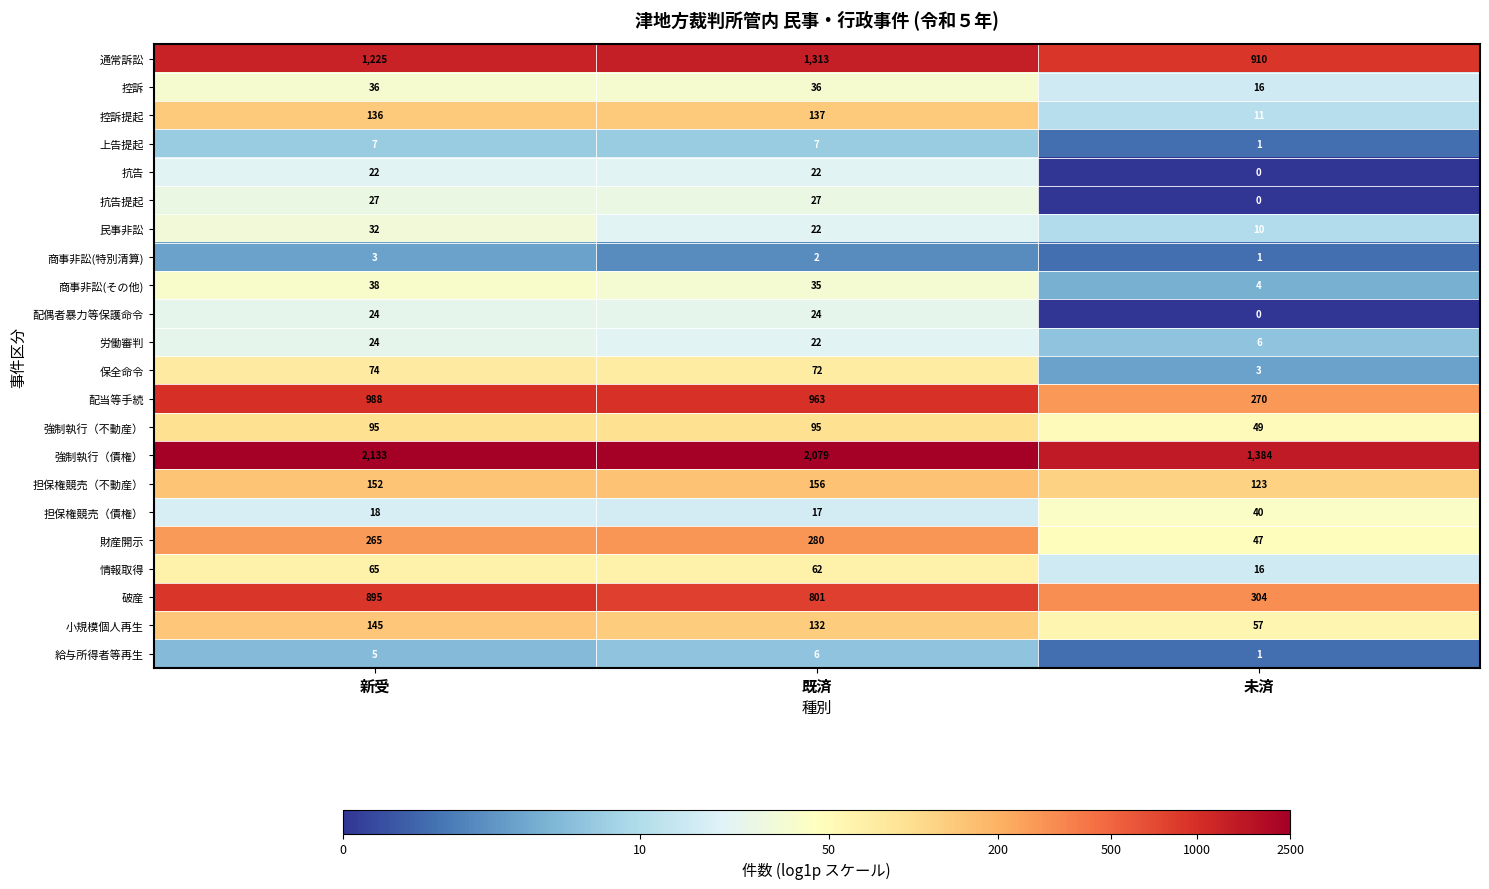

Which series has the largest total across all categories?

強制執行（債権）